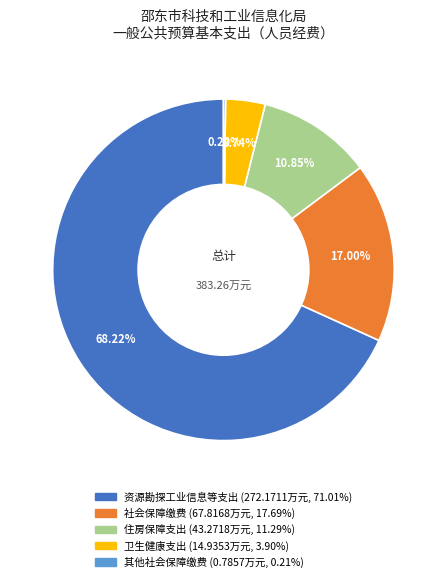

True or false: 卫生健康支出 accounts for 4% of the total.

True